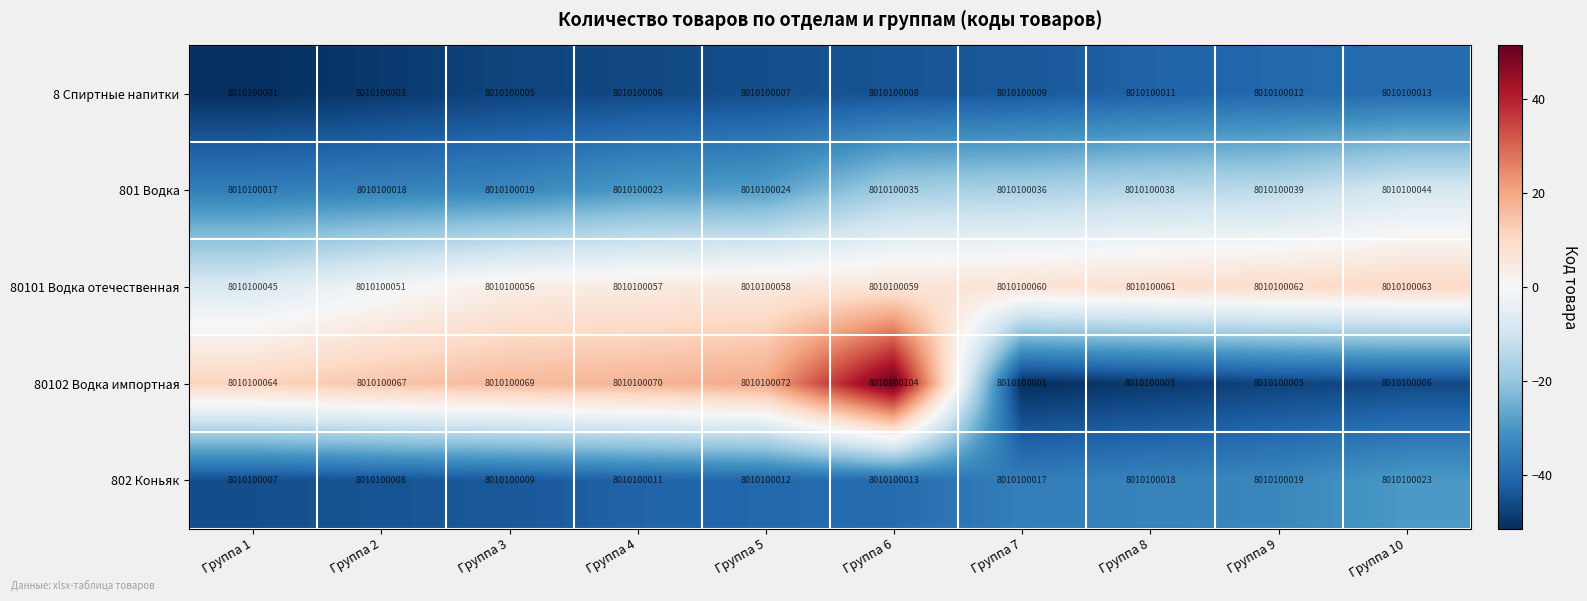

Reading left to right, list all the values displayed in this chart.

8 Спиртные напитки: Группа 1=8010100001.0	Группа 2=8010100003.0	Группа 3=8010100005.0	Группа 4=8010100006.0	Группа 5=8010100007.0	Группа 6=8010100008.0	Группа 7=8010100009.0	Группа 8=8010100011.0	Группа 9=8010100012.0	Группа 10=8010100013.0
801 Водка: Группа 1=8010100017.0	Группа 2=8010100018.0	Группа 3=8010100019.0	Группа 4=8010100023.0	Группа 5=8010100024.0	Группа 6=8010100035.0	Группа 7=8010100036.0	Группа 8=8010100038.0	Группа 9=8010100039.0	Группа 10=8010100044.0
80101 Водка отечественная: Группа 1=8010100045.0	Группа 2=8010100051.0	Группа 3=8010100056.0	Группа 4=8010100057.0	Группа 5=8010100058.0	Группа 6=8010100059.0	Группа 7=8010100060.0	Группа 8=8010100061.0	Группа 9=8010100062.0	Группа 10=8010100063.0
80102 Водка импортная: Группа 1=8010100064.0	Группа 2=8010100067.0	Группа 3=8010100069.0	Группа 4=8010100070.0	Группа 5=8010100072.0	Группа 6=8010100104.0	Группа 7=8010100001.0	Группа 8=8010100003.0	Группа 9=8010100005.0	Группа 10=8010100006.0
802 Коньяк: Группа 1=8010100007.0	Группа 2=8010100008.0	Группа 3=8010100009.0	Группа 4=8010100011.0	Группа 5=8010100012.0	Группа 6=8010100013.0	Группа 7=8010100017.0	Группа 8=8010100018.0	Группа 9=8010100019.0	Группа 10=8010100023.0